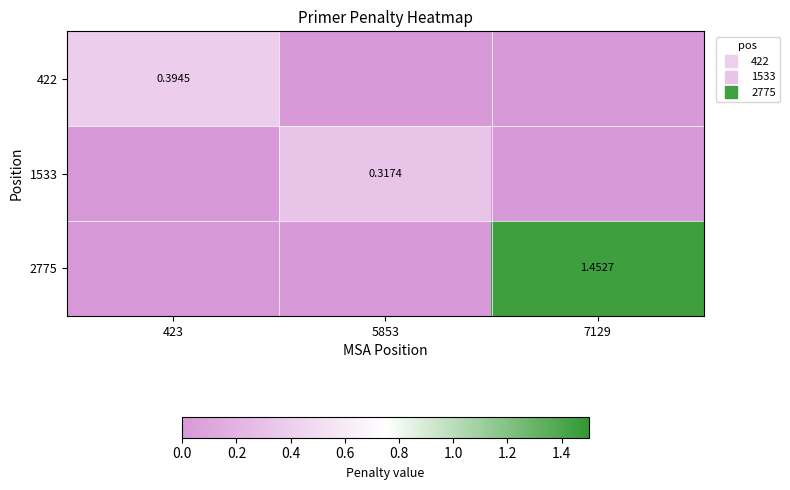

What is the difference between the highest and lowest values at 5853?

0.3